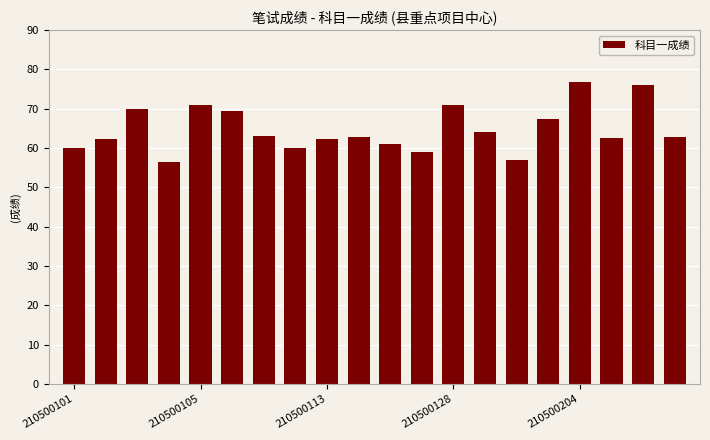

What is the minimum value shown in the chart?

56.4